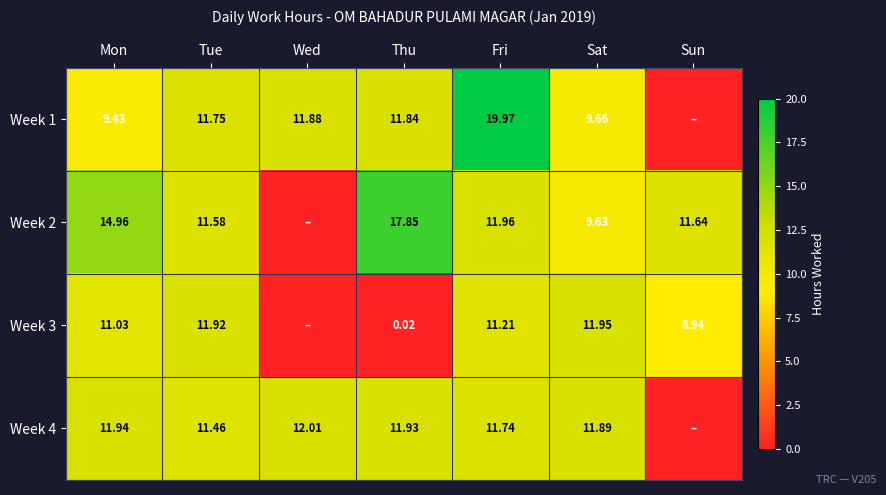

Is the value of Week 3 at Sun greater than the value of Week 4 at Mon?

No